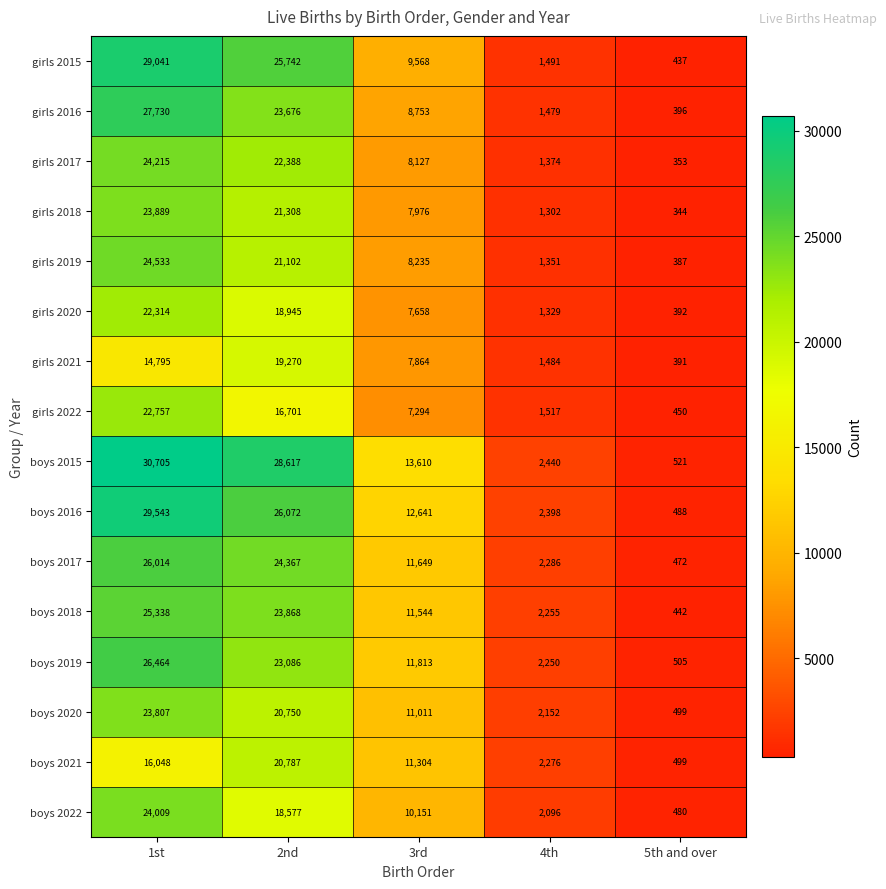

List the series in order of their peak value, lowest first.

girls 2021, boys 2021, girls 2020, girls 2022, boys 2020, girls 2018, boys 2022, girls 2017, girls 2019, boys 2018, boys 2017, boys 2019, girls 2016, girls 2015, boys 2016, boys 2015